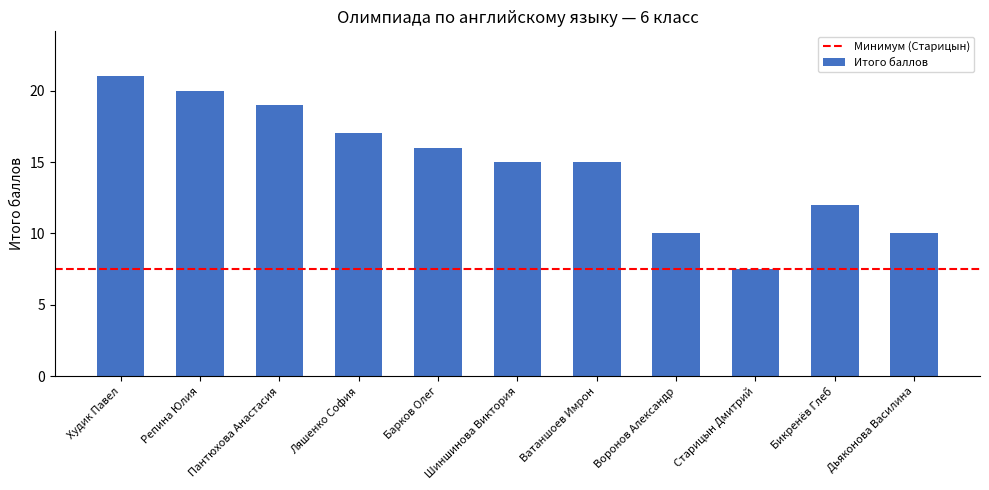

What is the difference between the values at Бикренёв Глеб and Старицын Дмитрий?

4.5